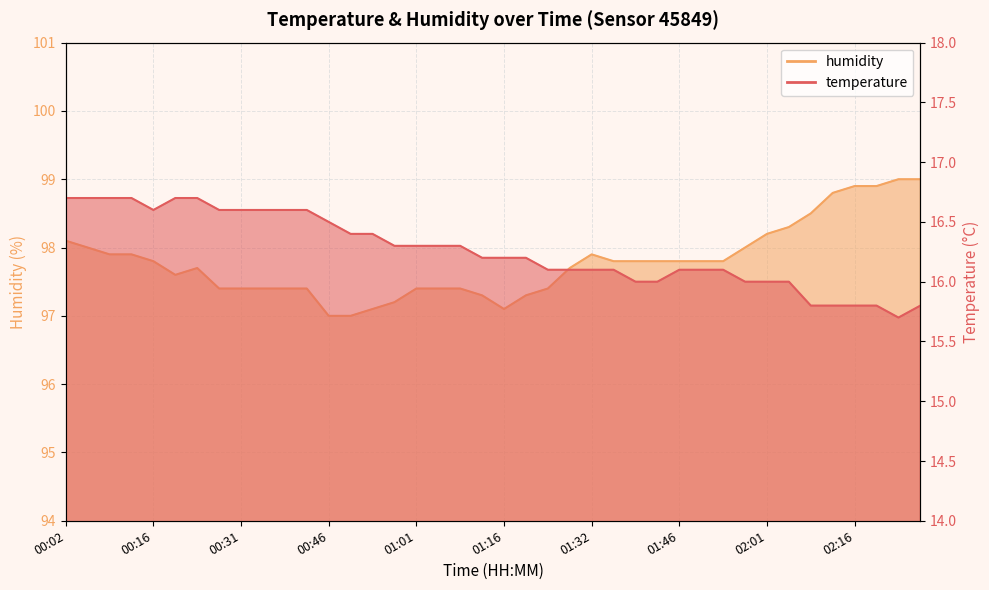

True or false: humidity has a value of 160.2 at 00:02.

False